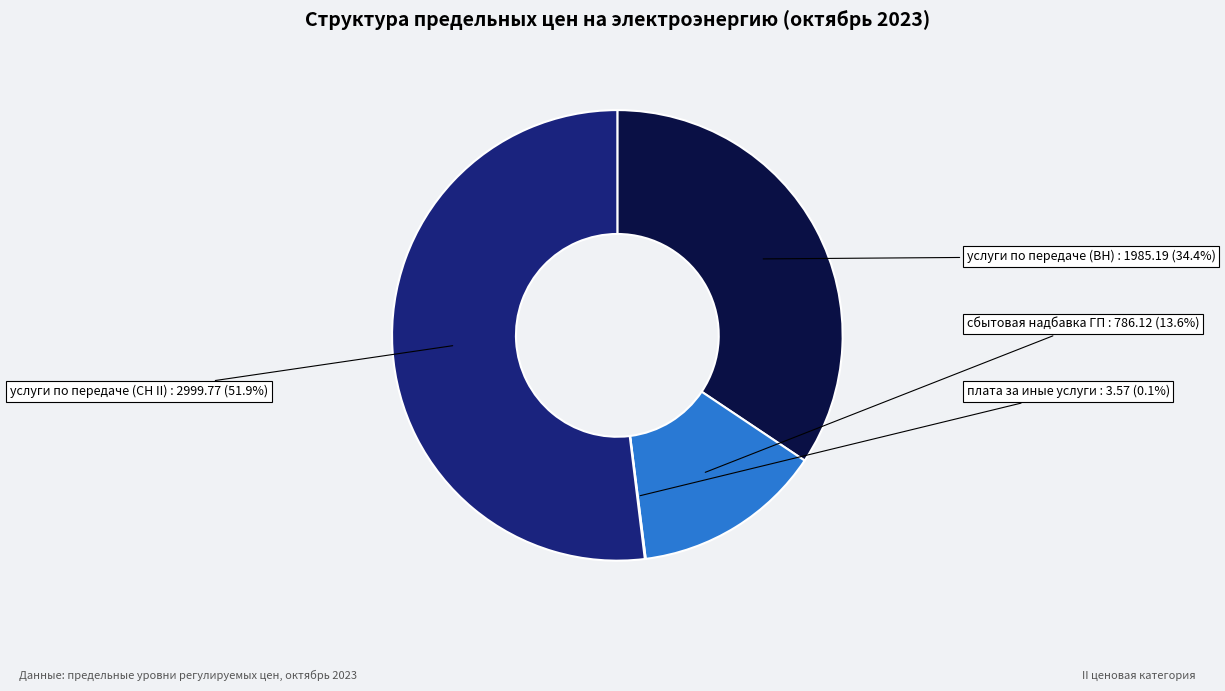

Is there a majority slice in this chart?

Yes